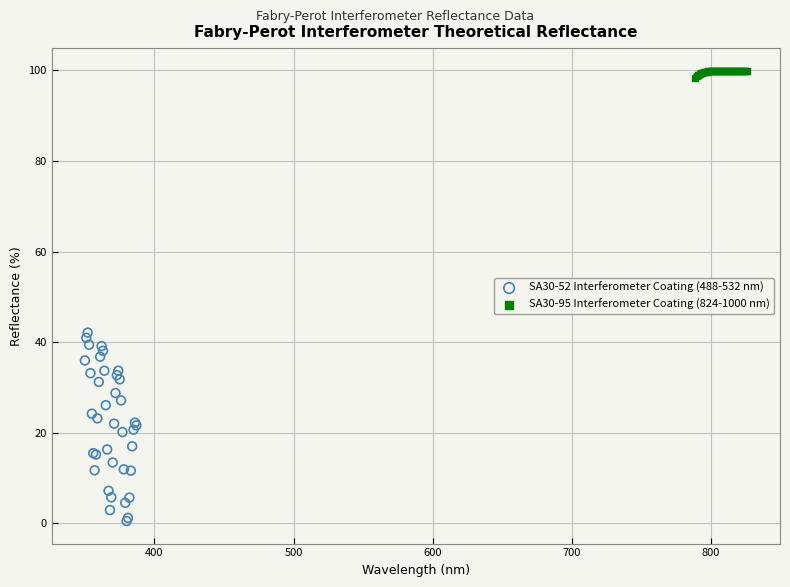

Which series contains the lowest Y value?

SA30-52 Interferometer Coating (488-532 nm)